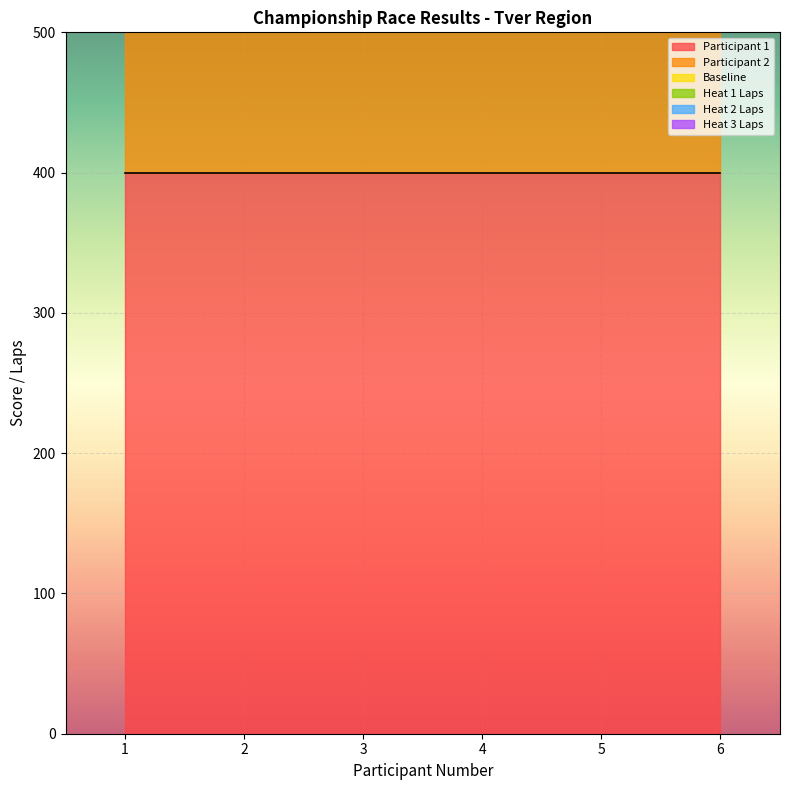

True or false: Heat 2 Laps has more than 1 interior local peaks.

False